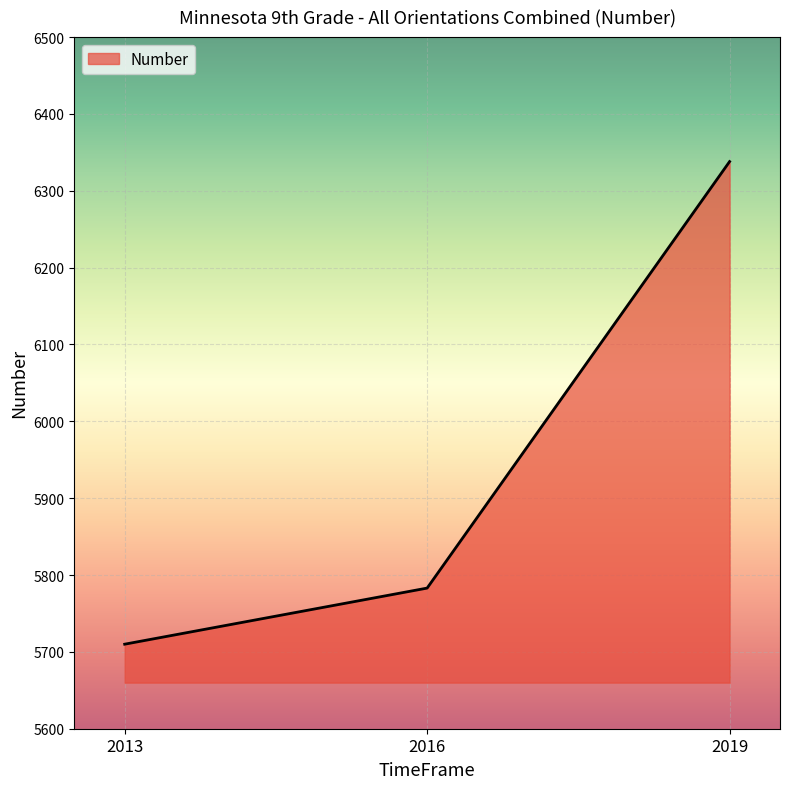

Rank the categories by value from lowest to highest.

2013, 2016, 2019